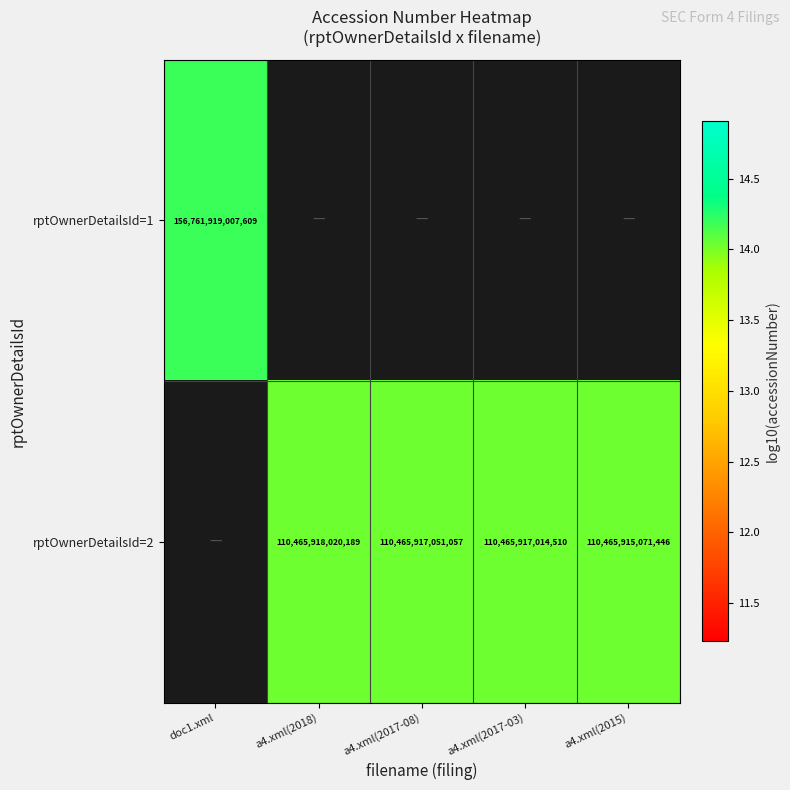

Which category has the highest value across all series?

doc1.xml